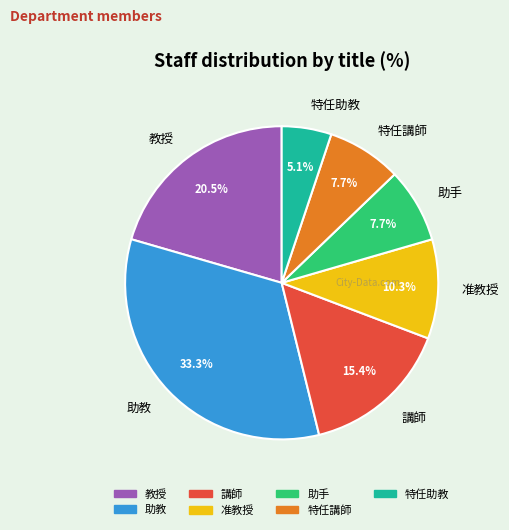

How much of the chart is everything except 講師?

84.6%